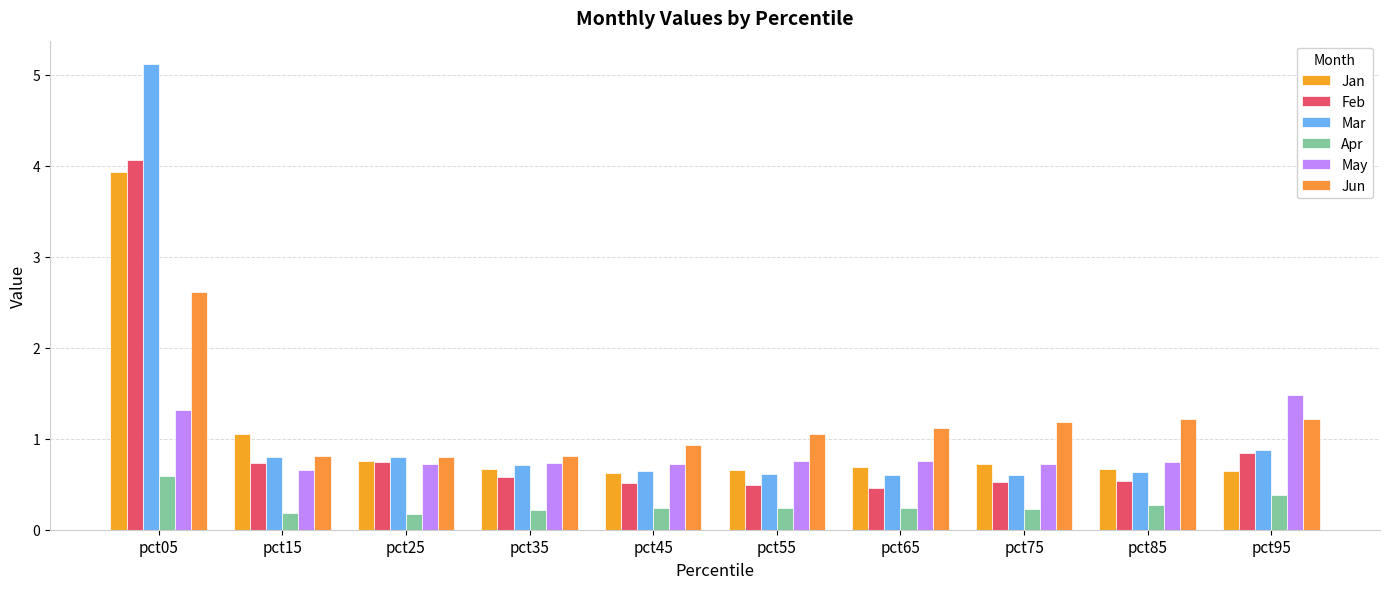

What is the lowest value of the May series?

0.7